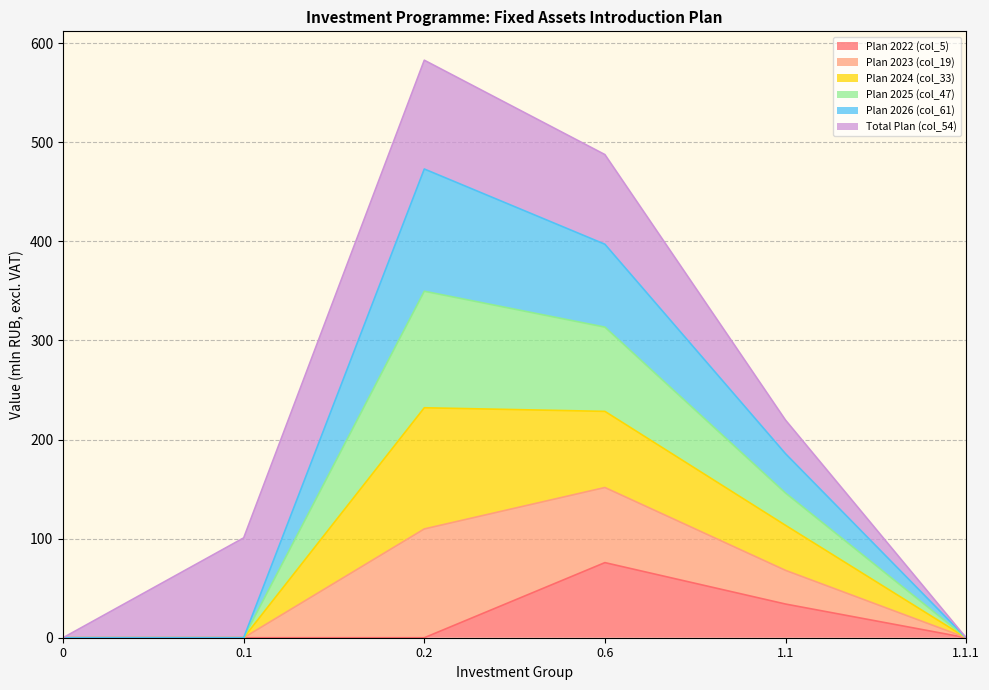

Does the chart display data point markers on the line(s)?

No